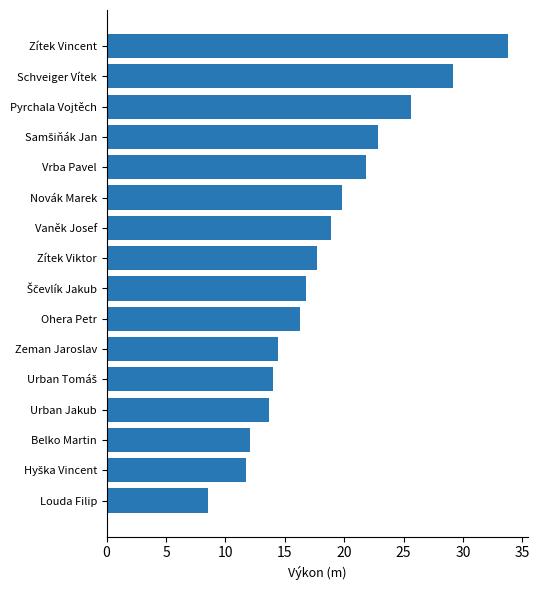

What is the sum of all values?

297.3